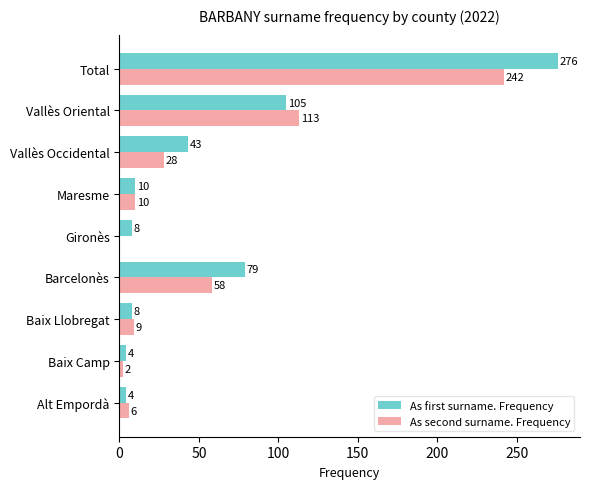

At which label is As second surname. Frequency closest to 121?

Vallès Oriental